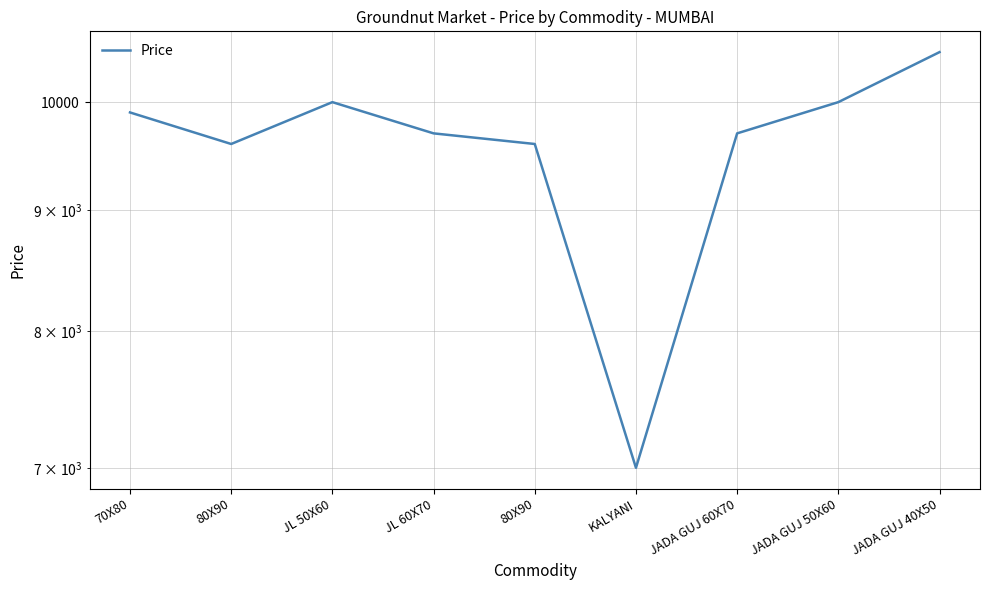

The chart shows a value of 9900 at 70X80. True or false?

True